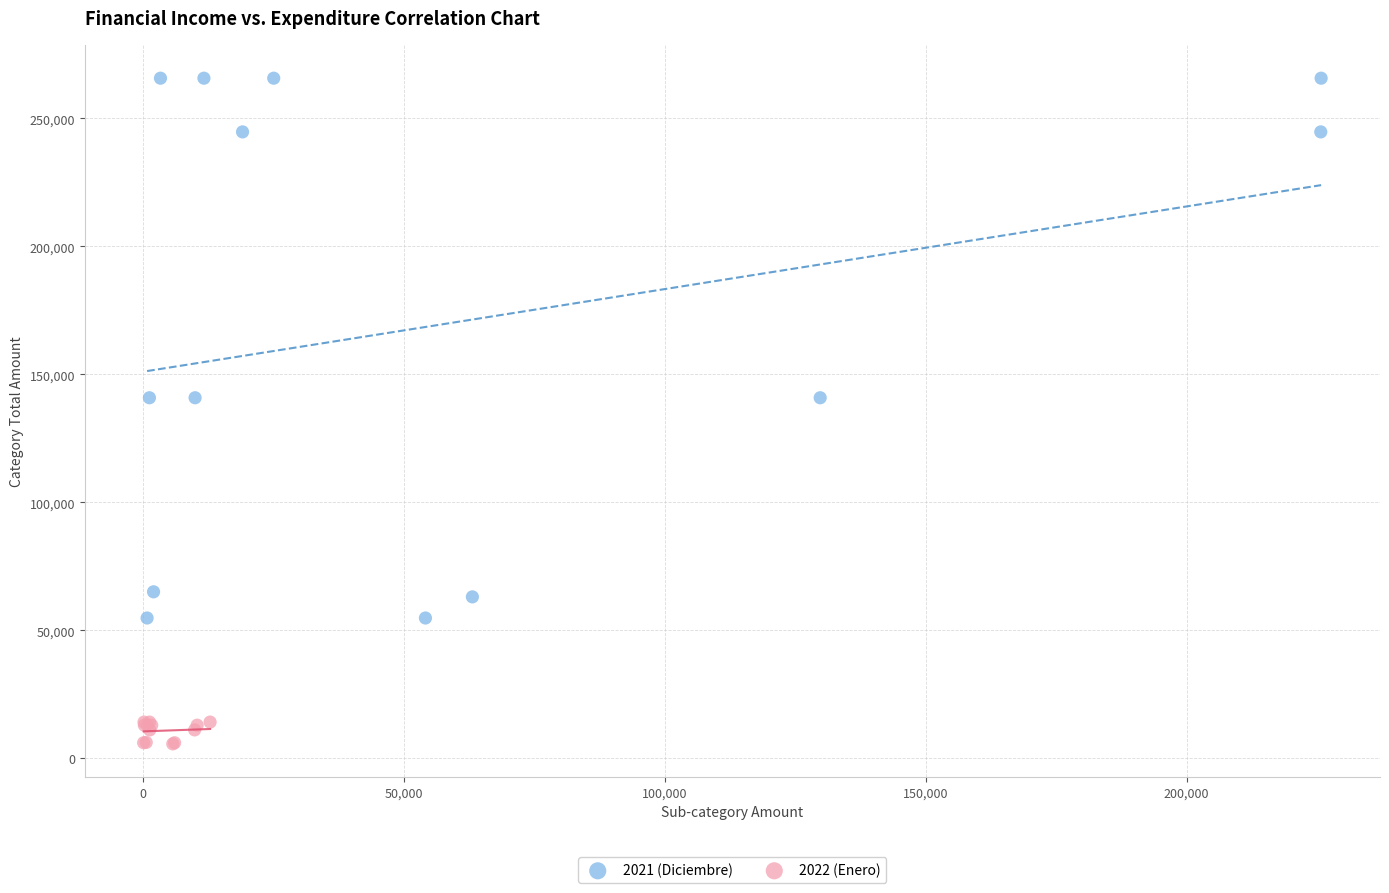

Which series contains the lowest Y value?

2022 (Enero)